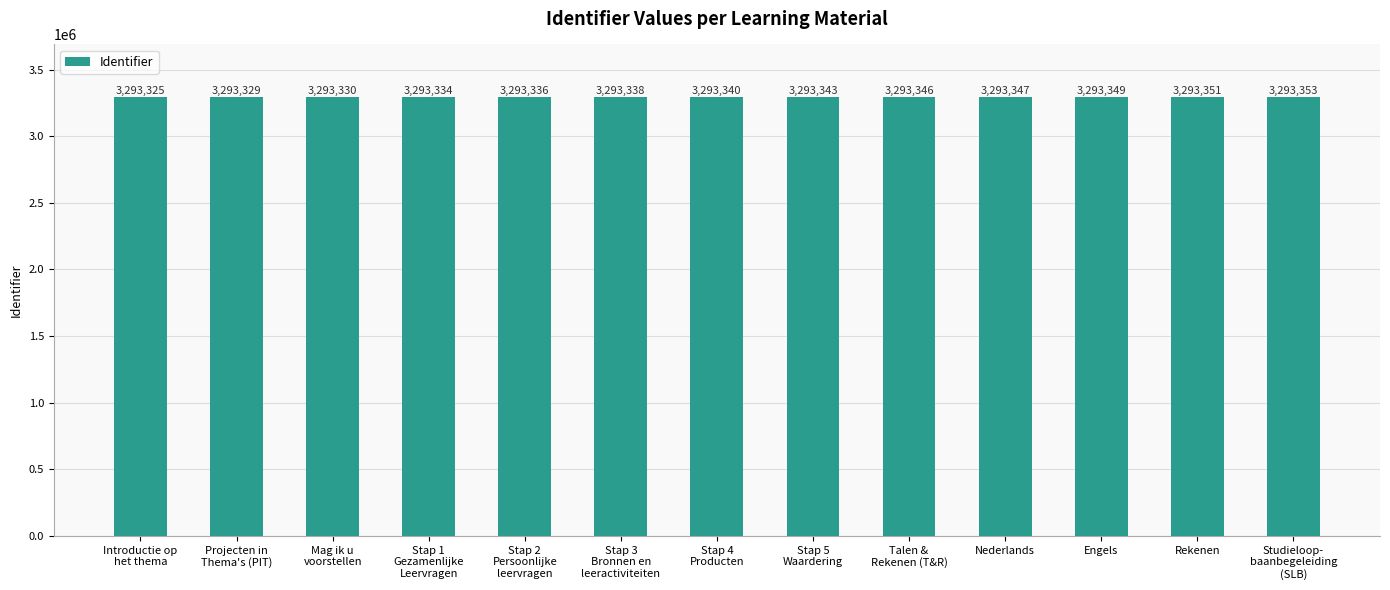

Are the bars grouped side by side (vs. stacked)?

No